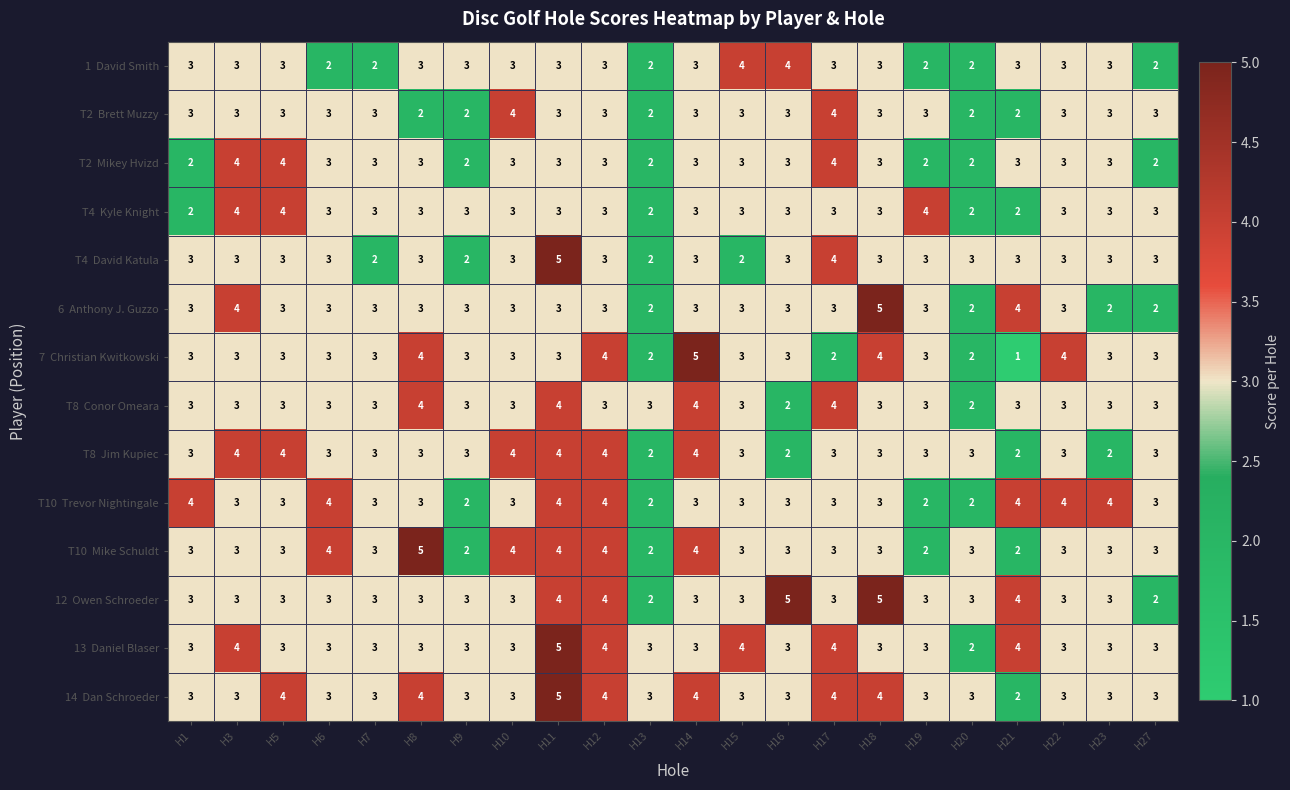

At how many categories does at least one series exceed 1?

22